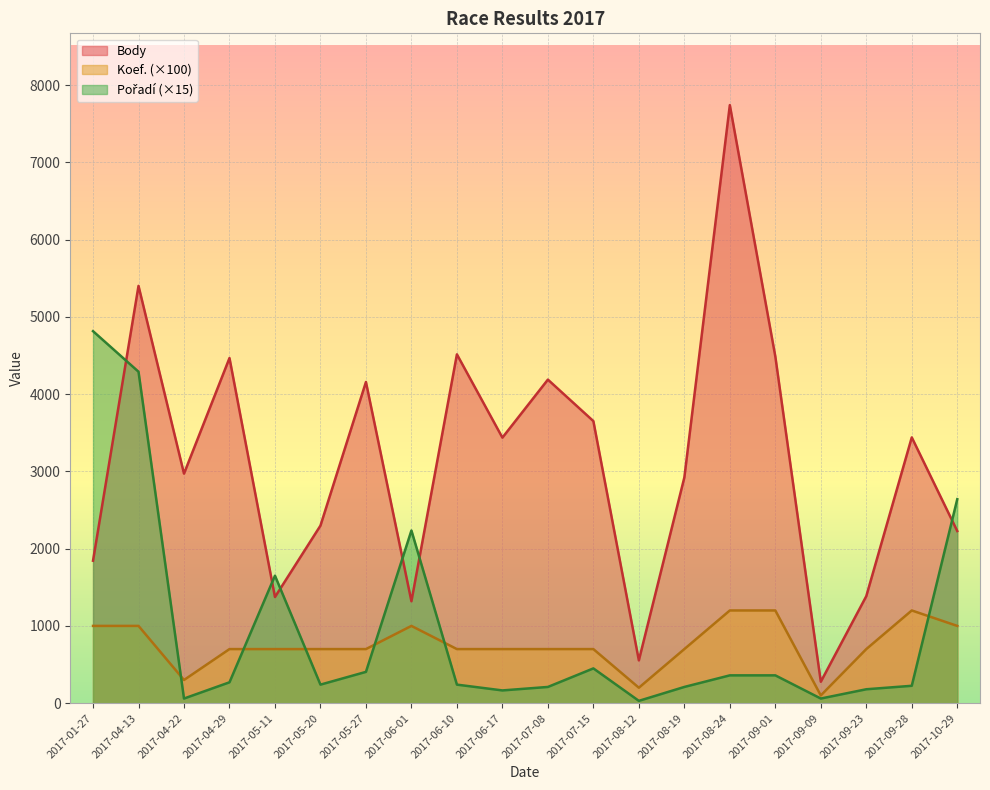

What is the difference between the Pořadí values at 2017-05-27 and 2017-09-28?

180